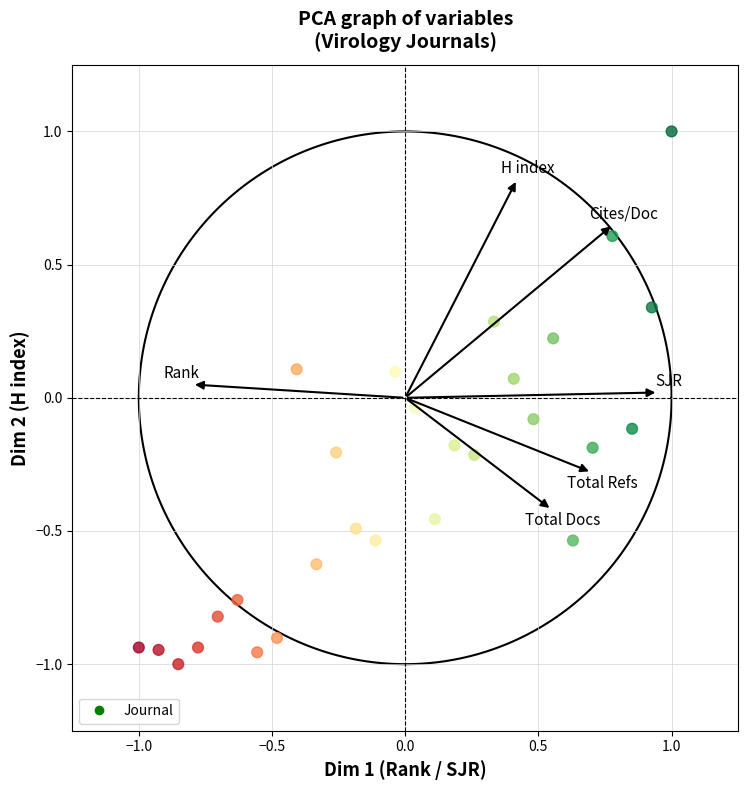

What is the range of Y values (max minus min)?

2.0